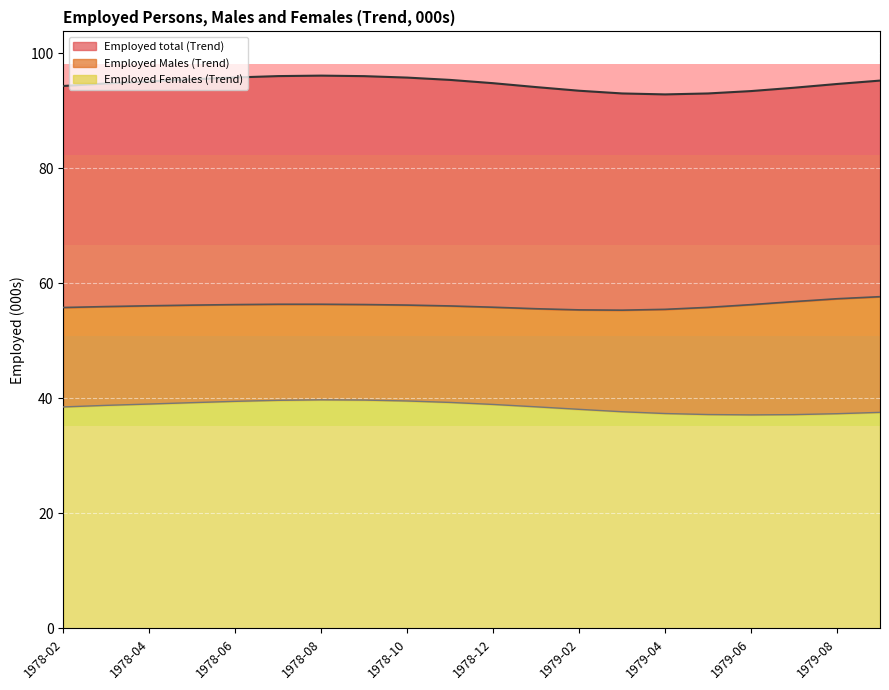

What is the total value across all series at 1978-08?

192.3